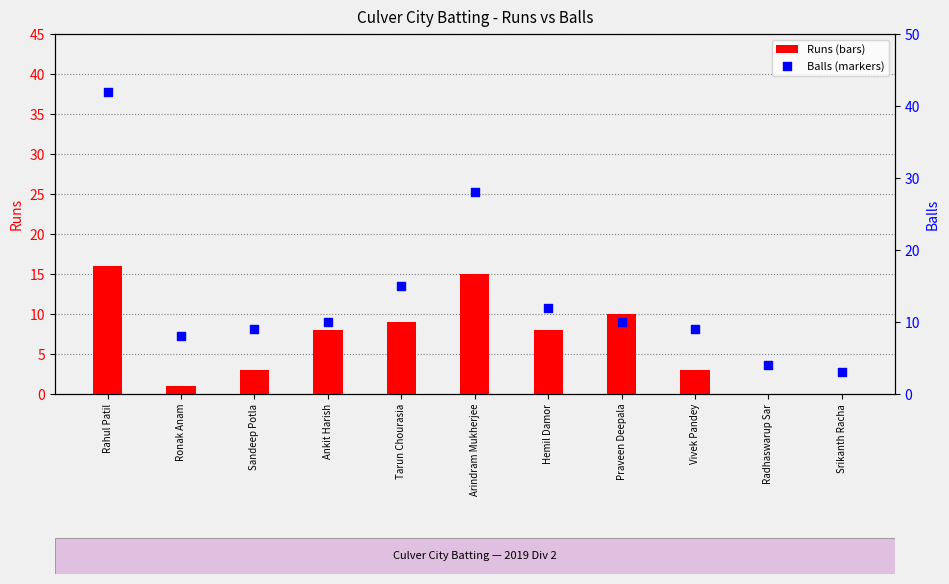

At how many categories does at least one series exceed 12?

3